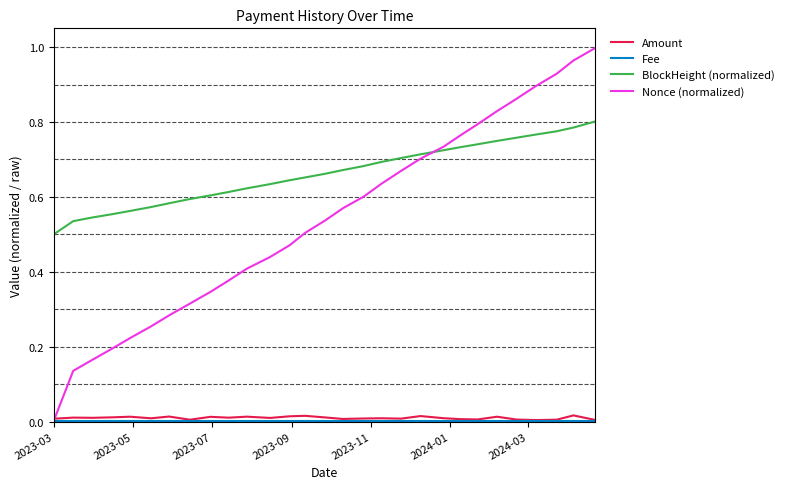

At how many categories does at least one series exceed 0?

29